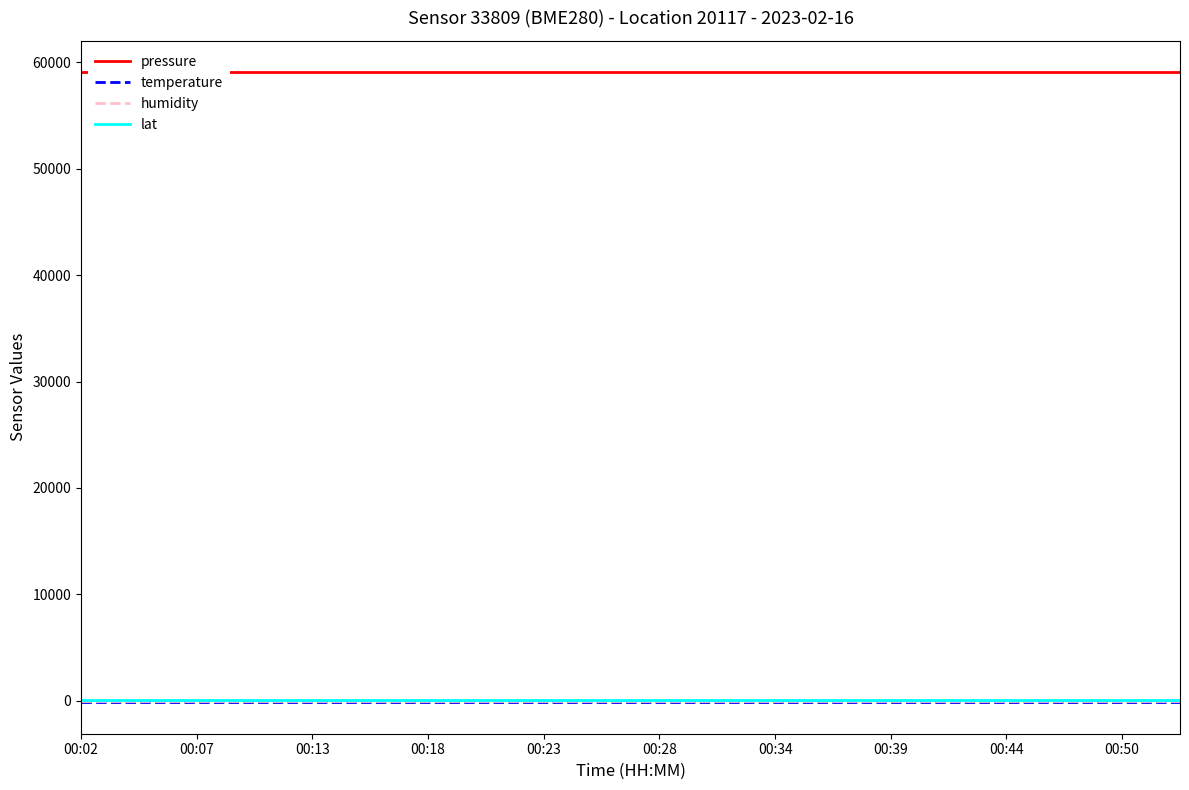

True or false: humidity and temperature cross at least once.

False